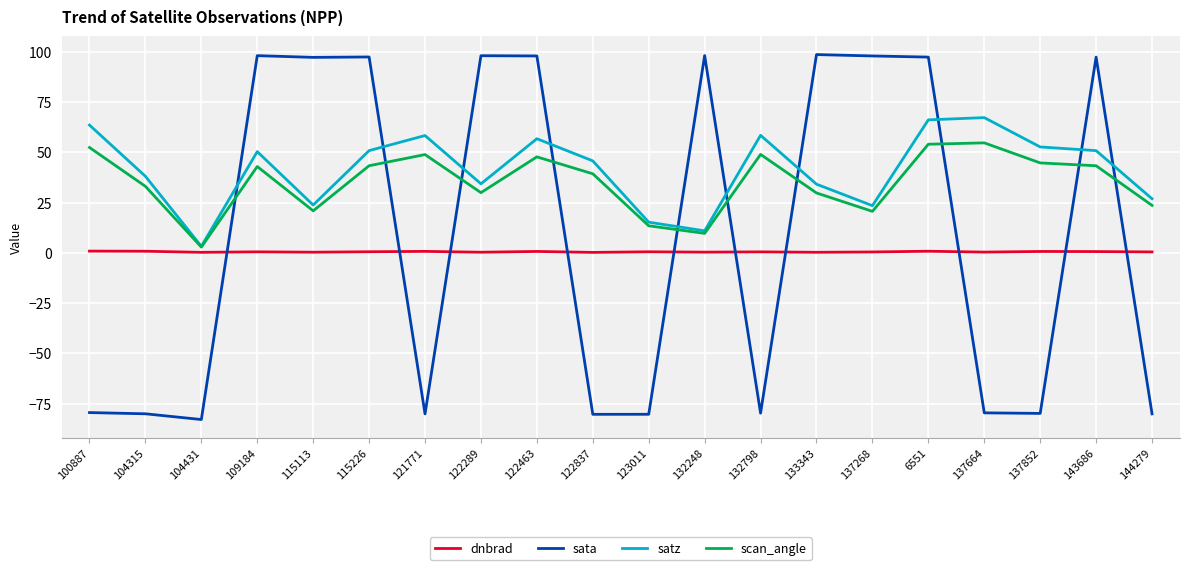

What is the difference between the maximum and second lowest values in the dnbrad series?

0.6